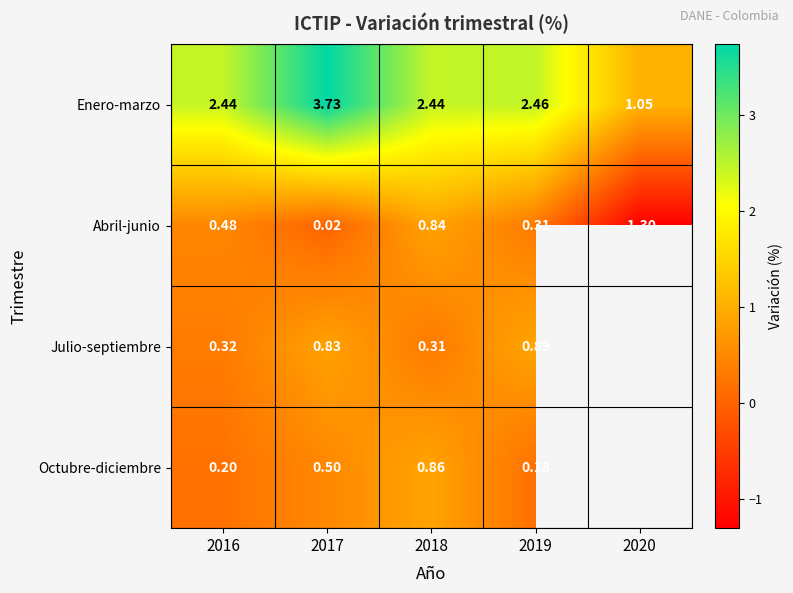

Rank the series at 2017 from highest to lowest value.

Enero-marzo, Julio-septiembre, Octubre-diciembre, Abril-junio